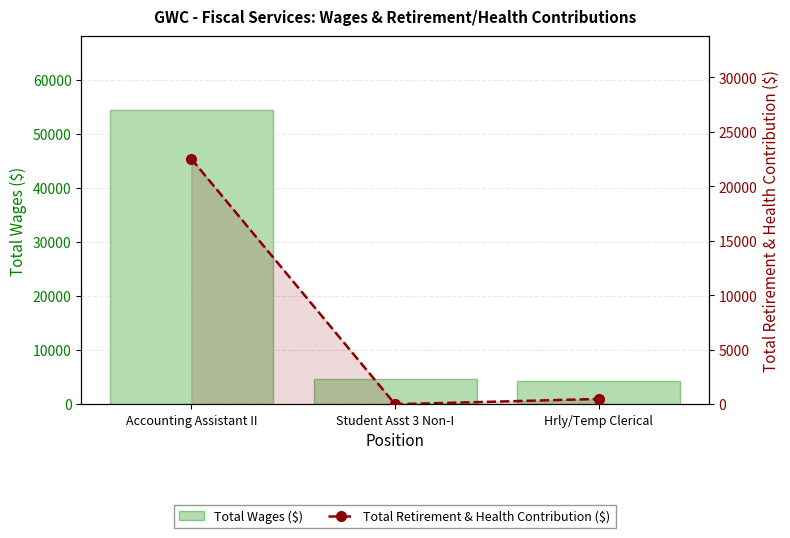

List the series in order of their overall mean, lowest first.

Total Retirement & Health Contribution ($), Total Wages ($)